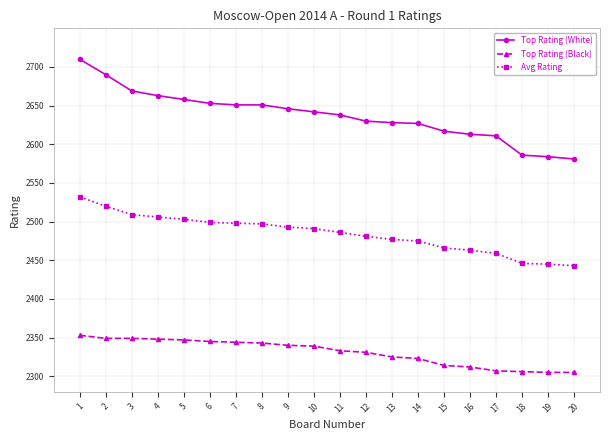

How many values in the Top Rating (White) series are below 2642?

10